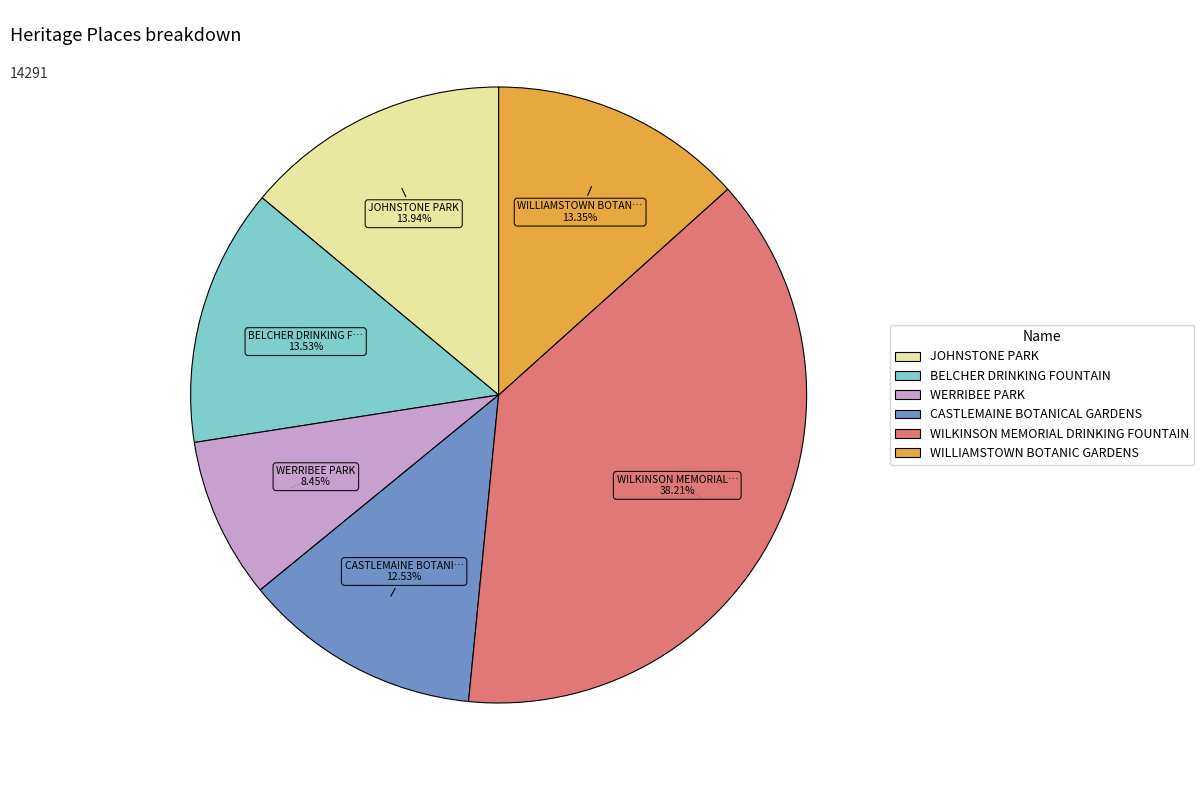

Which slice is the smallest?

WERRIBEE PARK